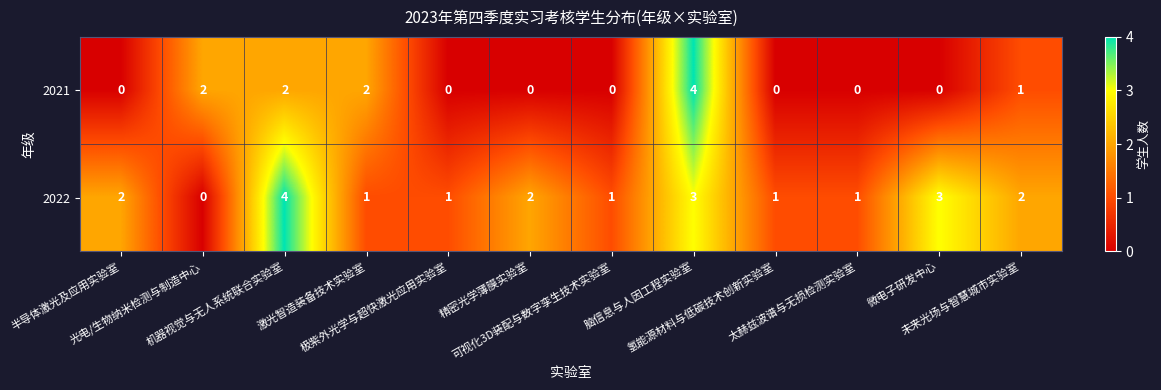

Rank the series by their average value, from highest to lowest.

2022, 2021